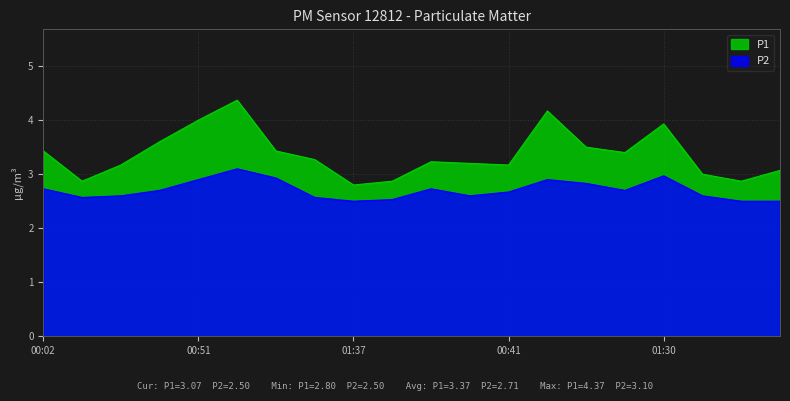

What are all the series names shown in the legend?

P1, P2